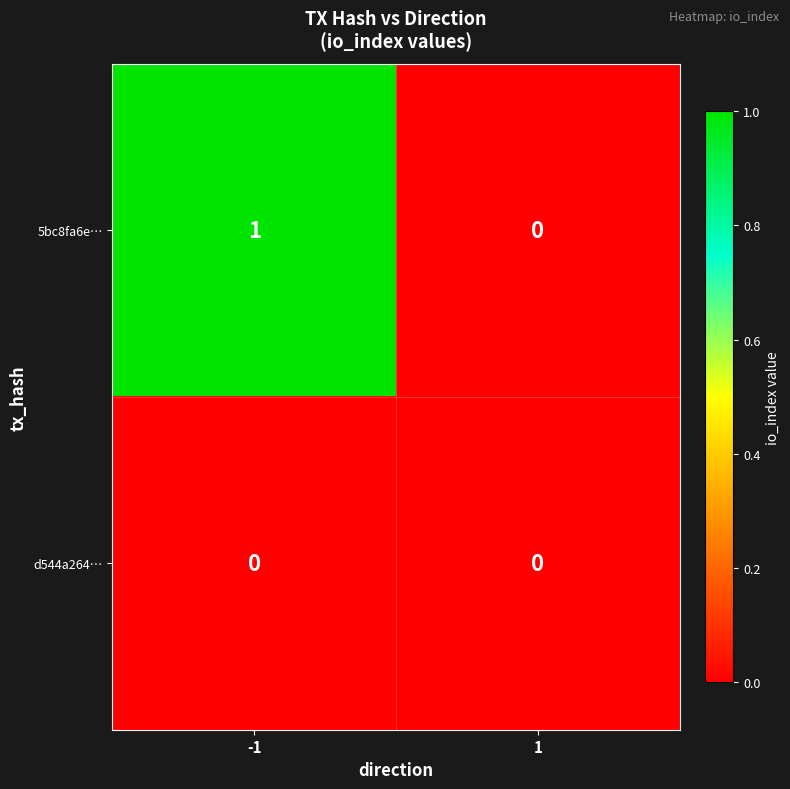

Which series has the largest range (max minus min)?

5bc8fa6e…